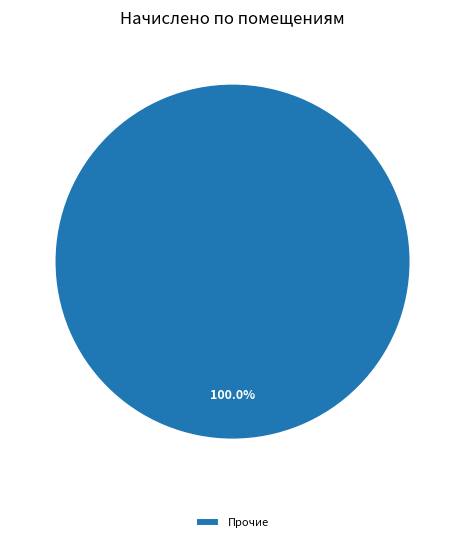

Is there a majority slice in this chart?

Yes